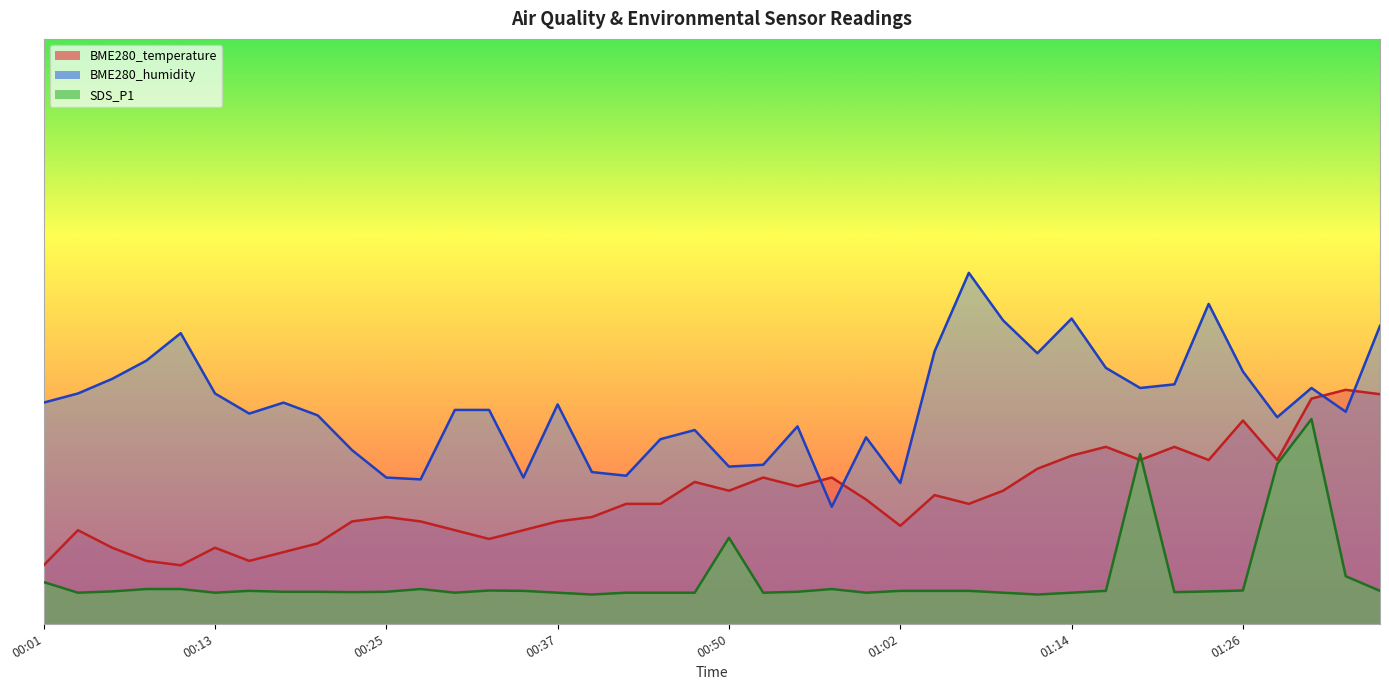

What is the total value across all series at 00:08?

61.7